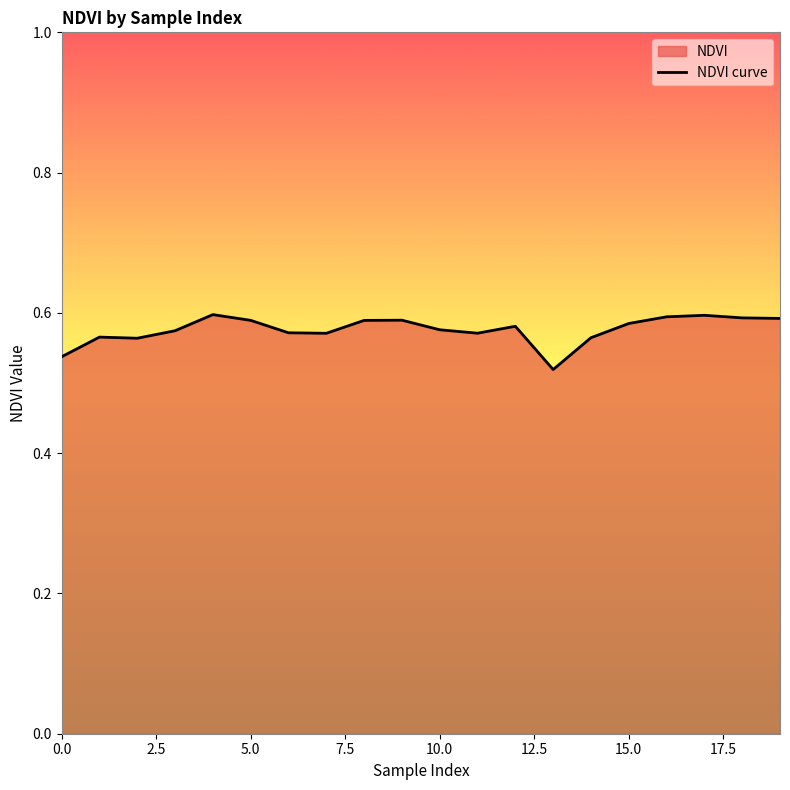

What is the value of the 14th point from the left?

0.5